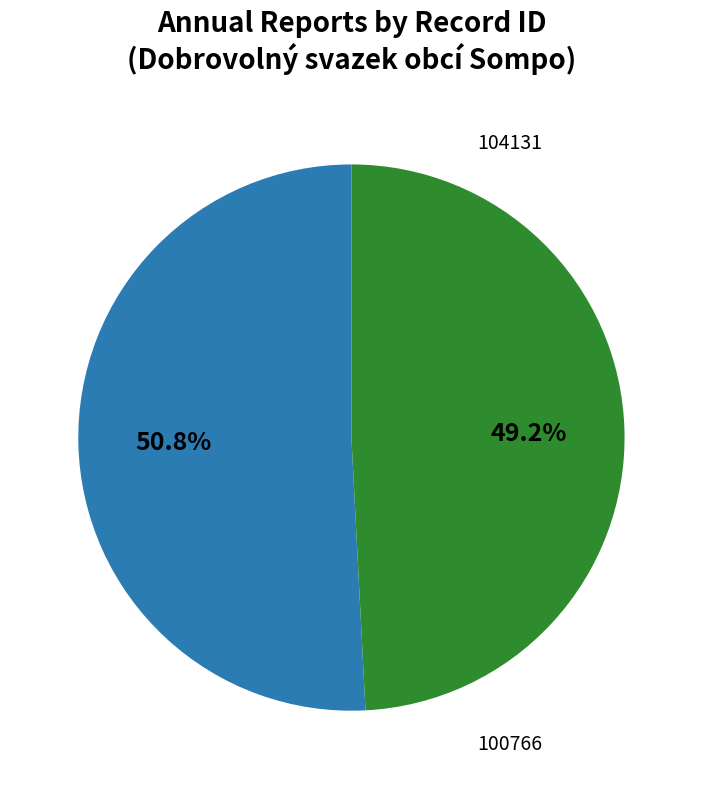

Is there any slice that represents more than half of the pie?

Yes